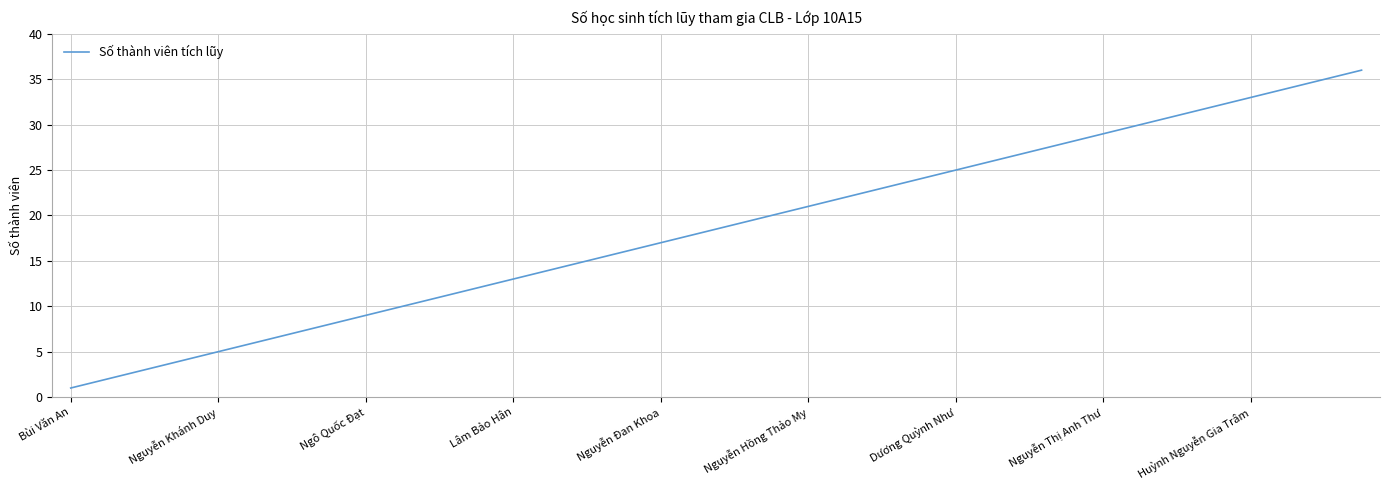

What is the difference between the maximum and minimum values?

35